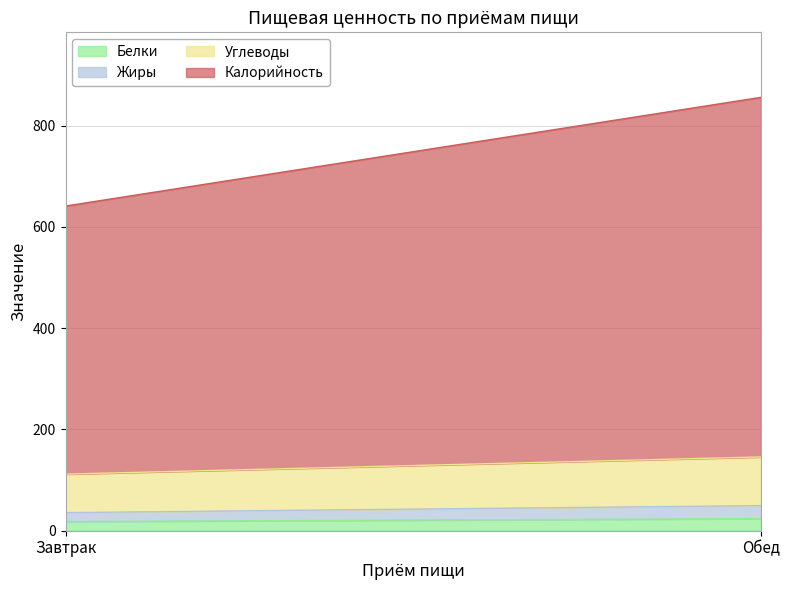

What are all the series names shown in the legend?

Белки, Жиры, Углеводы, Калорийность